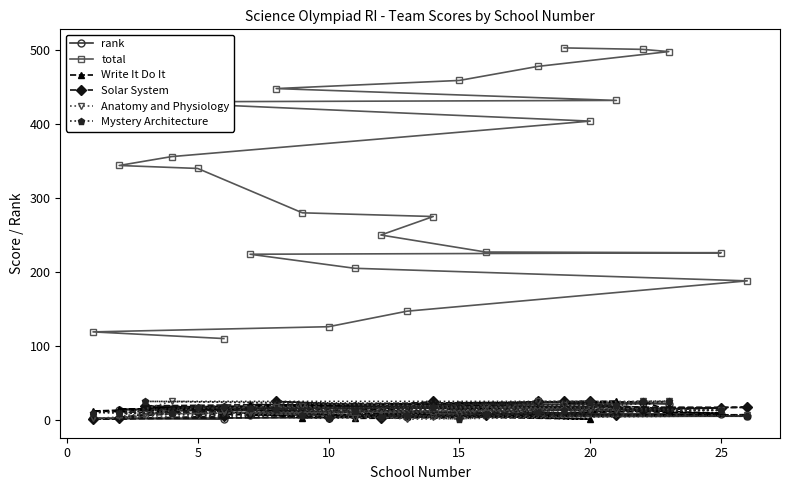

What is the sum of all Solar System values?

315